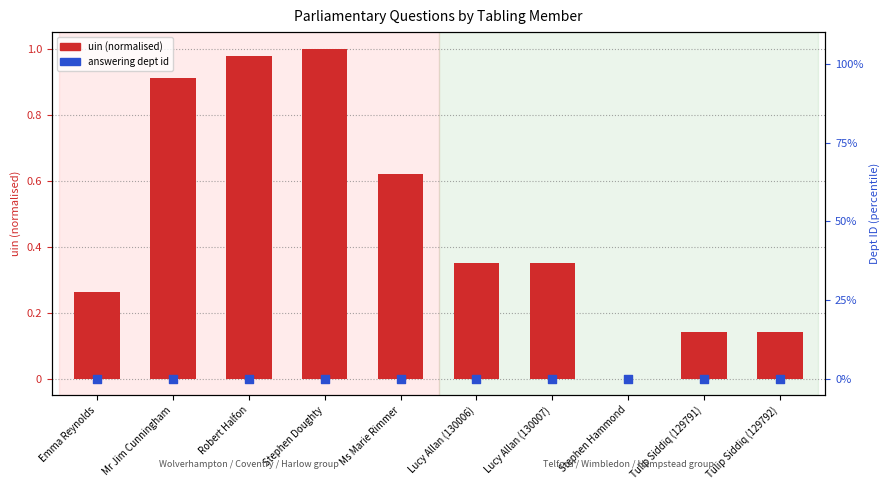

Which series has the largest Y range (max minus min)?

uin (normalised)